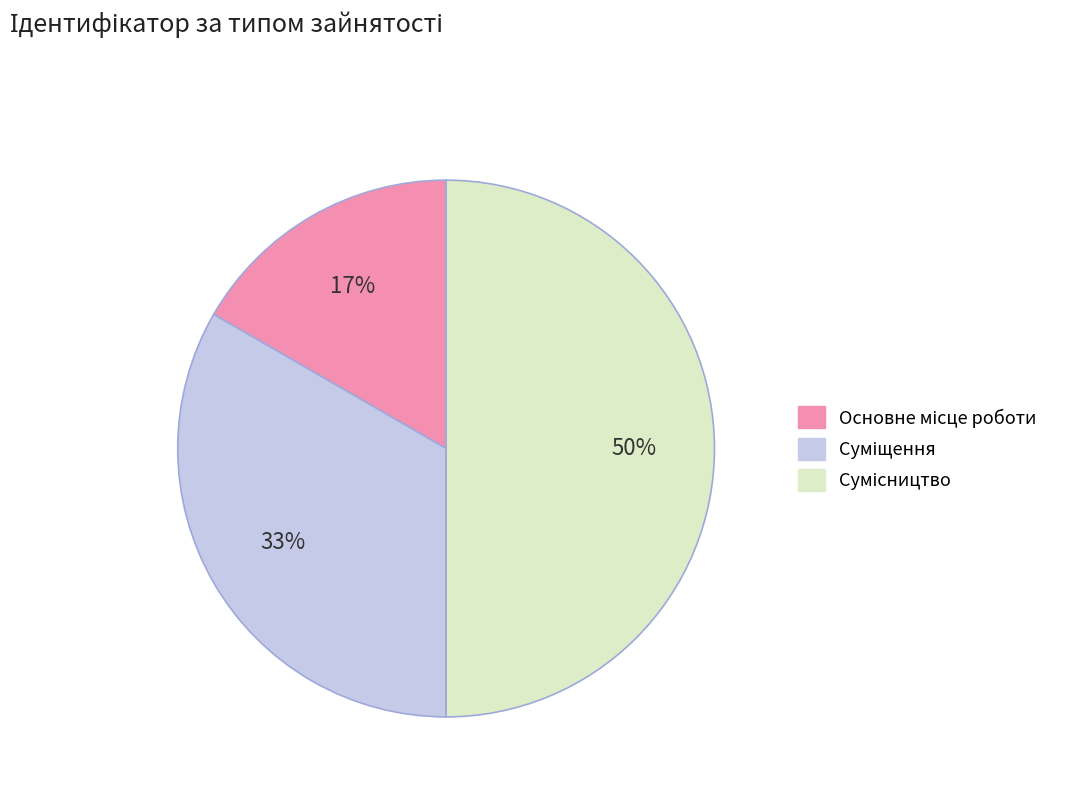

To the nearest percent, what is the average slice percentage?

33%